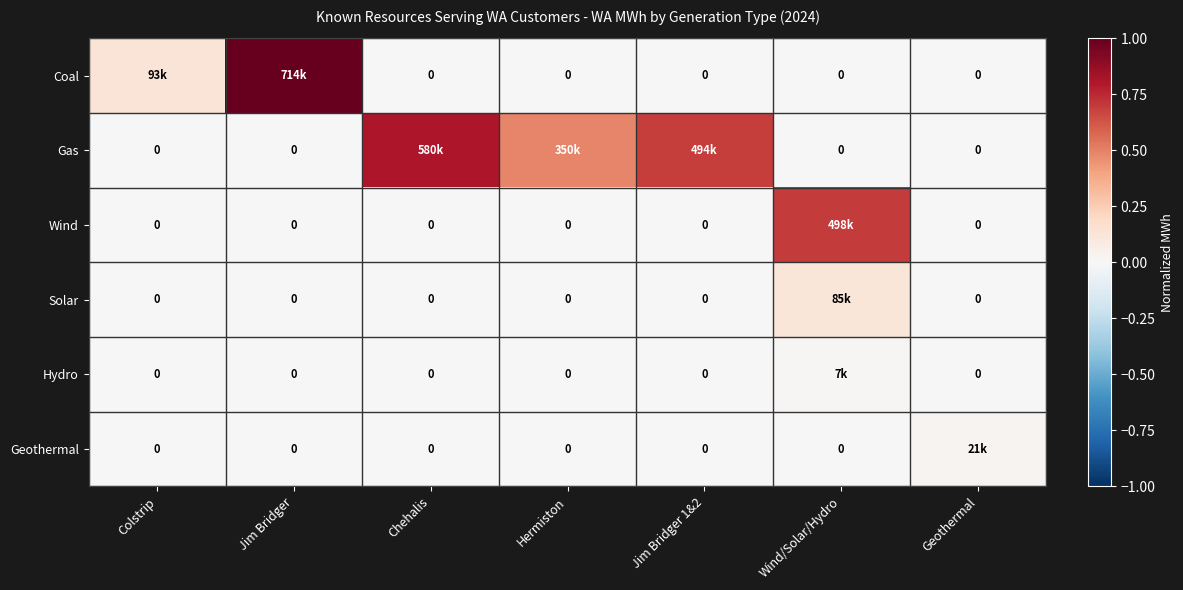

The Wind series shows 0.7 at Wind/Solar/Hydro. True or false?

True